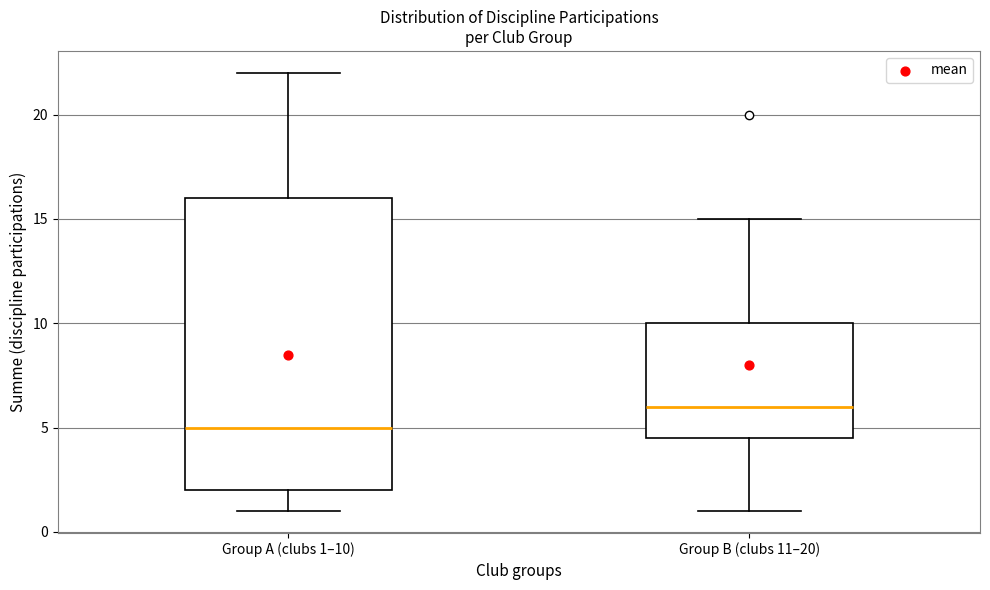

Comparing the boxes themselves (not the whiskers), which one is the tallest?

Group A (clubs 1–10)